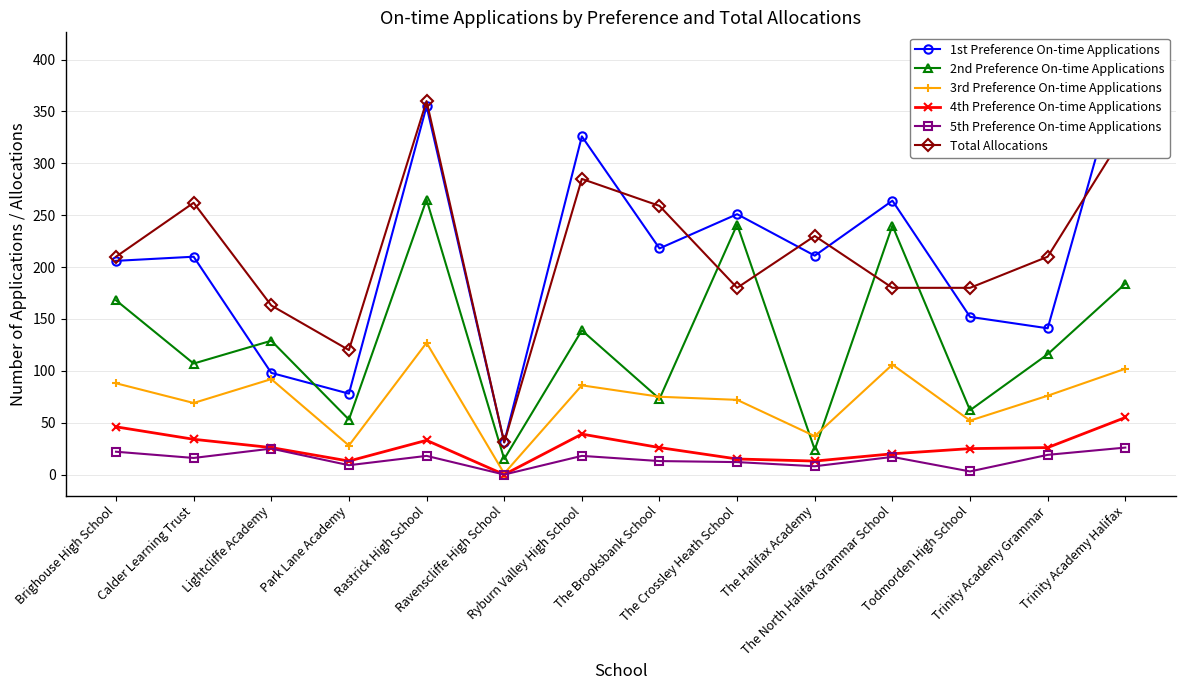

What is the value of the 1st Preference On-time Applications point at the 10th from the left?

211